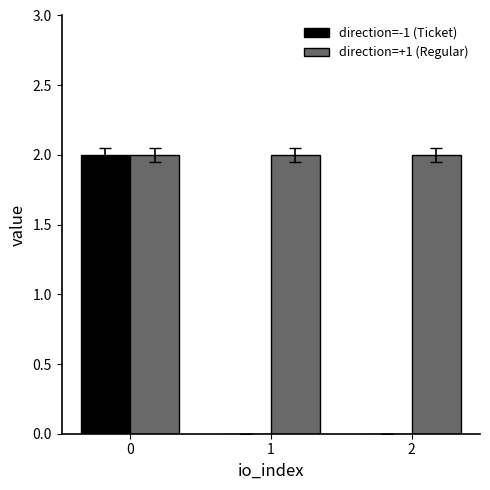

Which series changed the most between 0 and 2?

direction=-1 (Ticket)